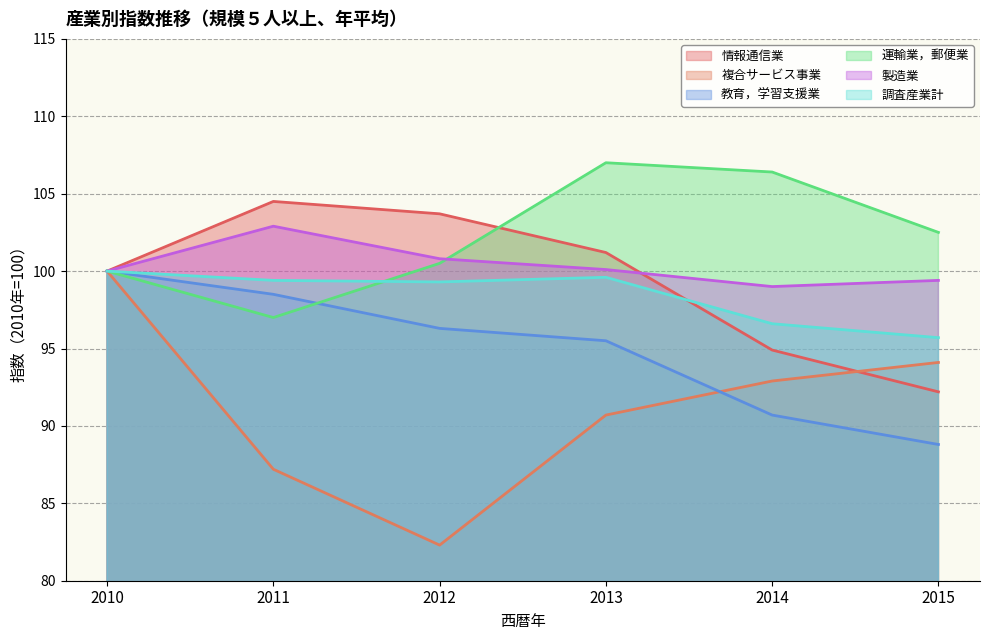

What is the value of the 運輸業，郵便業 point at the 2nd from the left?

97.0